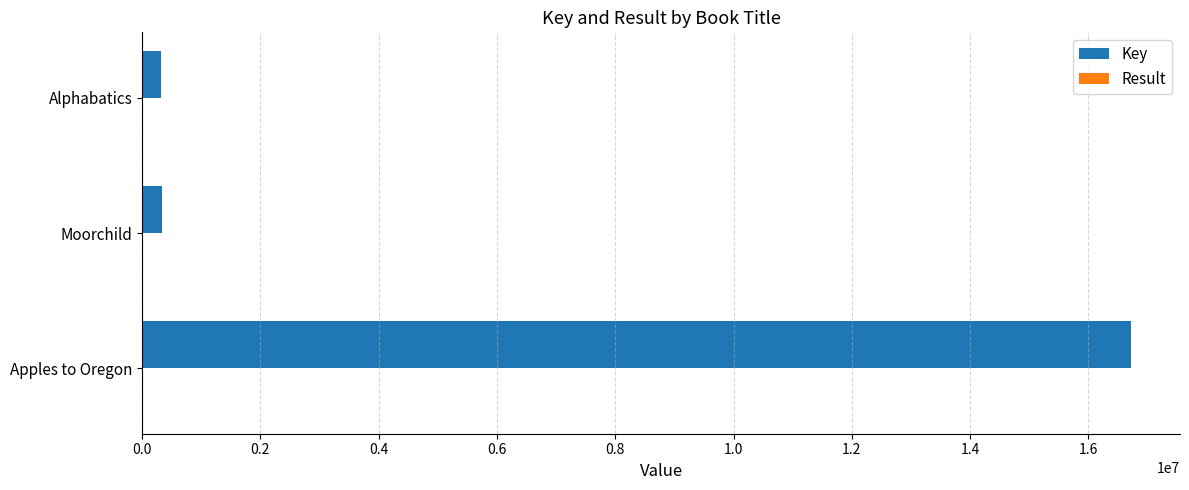

The value of Key at Apples to Oregon is 16713496. True or false?

True